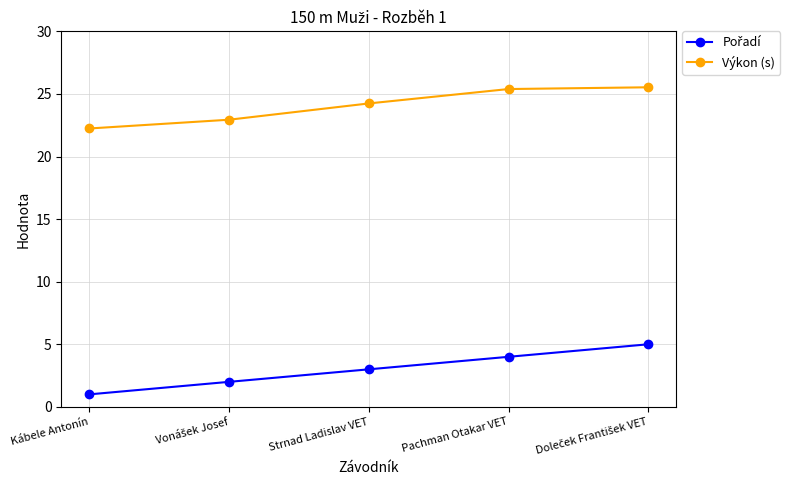

What is the minimum value shown in the chart?

1.0